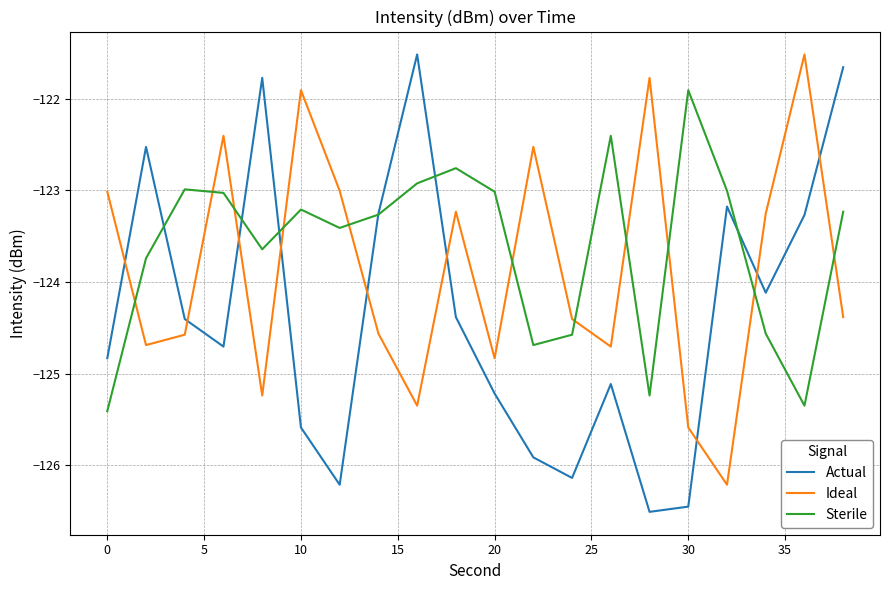

Rank the series by their average value, from highest to lowest.

Sterile, Ideal, Actual